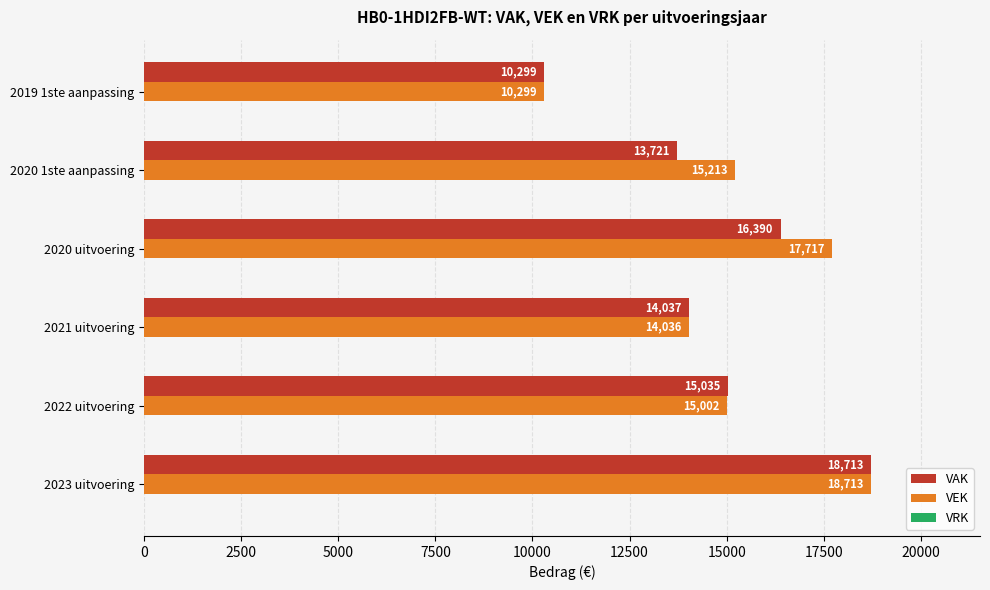

How many distinct data groups are displayed?

2